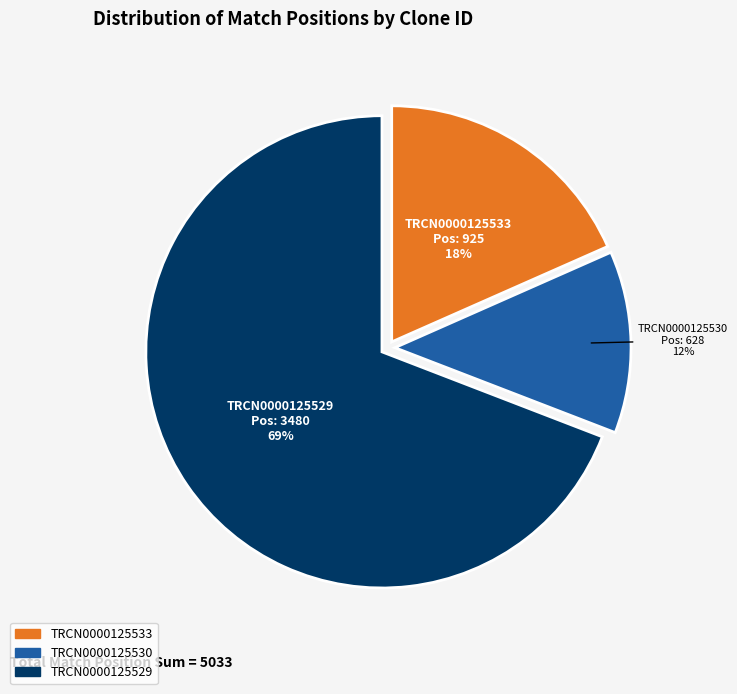

The TRCN0000125529 slice represents 55% of the pie. True or false?

False